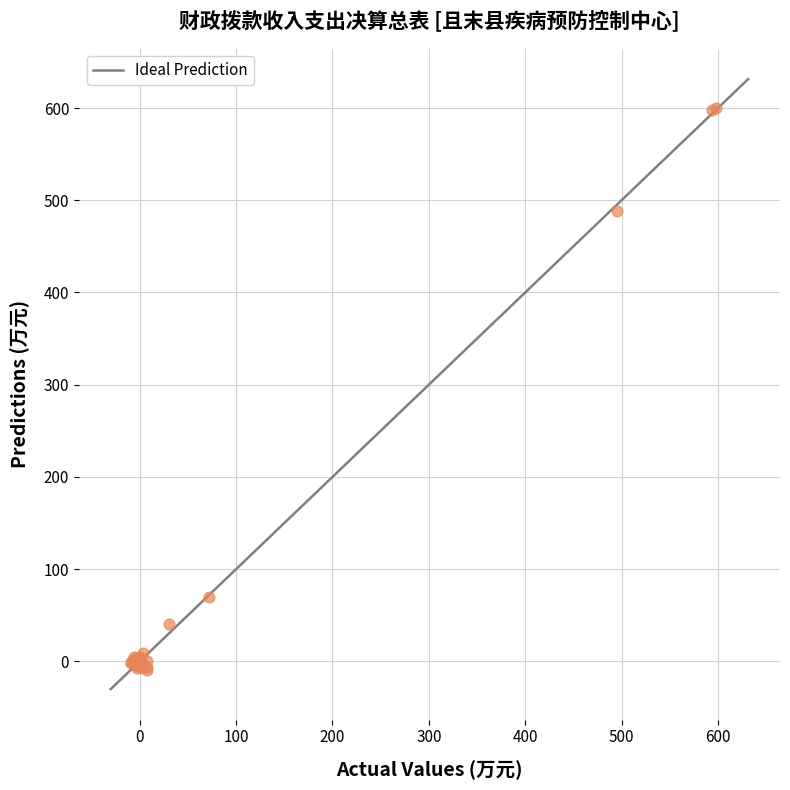

What Y value in the scatter plot is closest to 295?

487.9